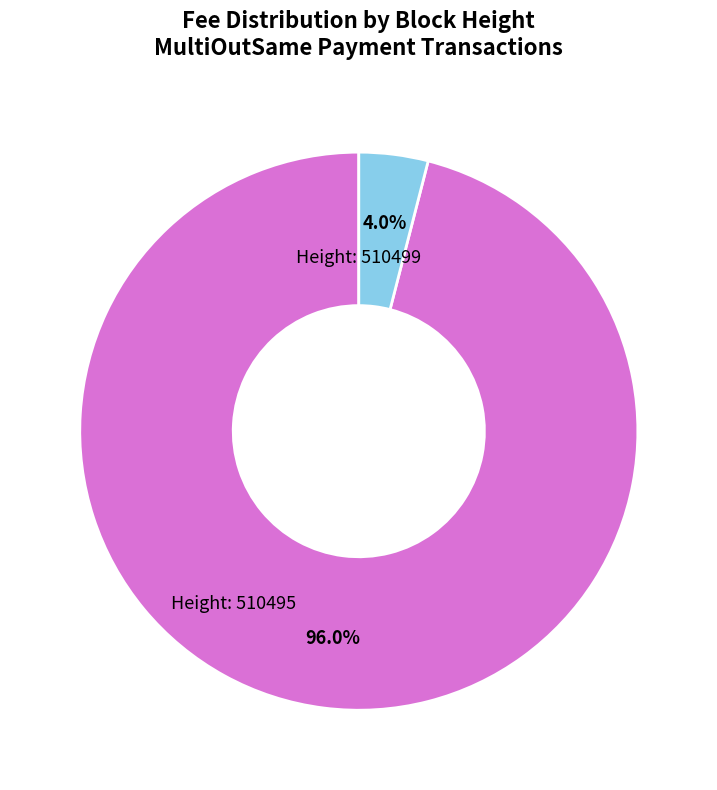

Is there a majority slice in this chart?

Yes